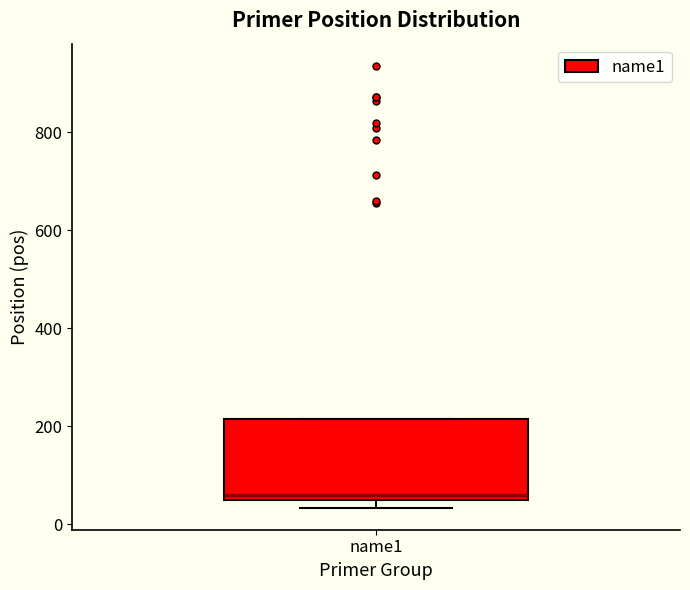

Read this box plot against the y-axis: the position of the median line, the range covered by the box, and the ends of both whiskers. The values are not printed on the chart, so give them approximately, as read against the axis.

median 60, box 40 to 220, whiskers 40 (just below the box's lower edge) to 220